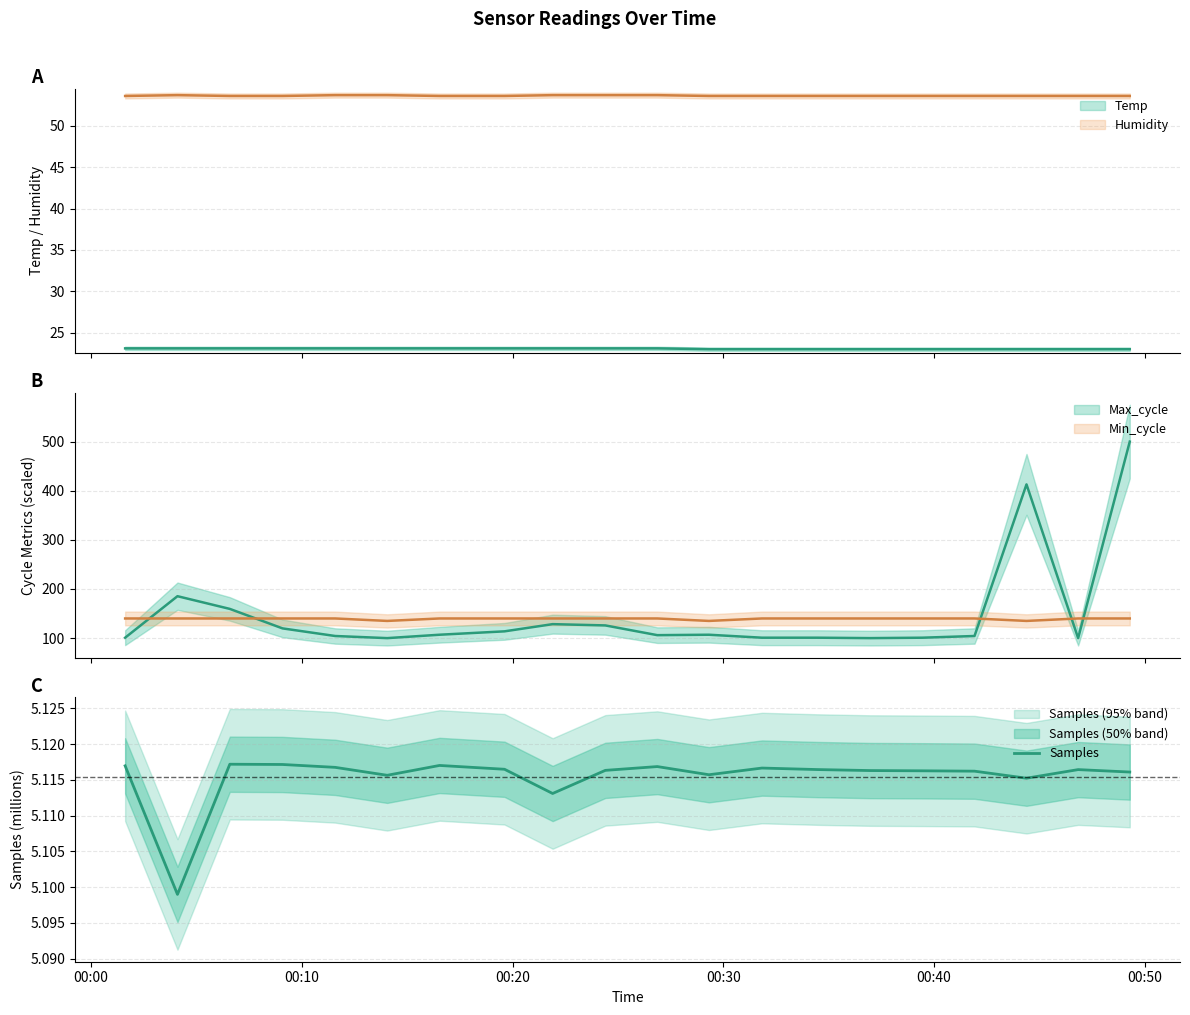

True or false: the data has more than 0 interior local peaks.

True